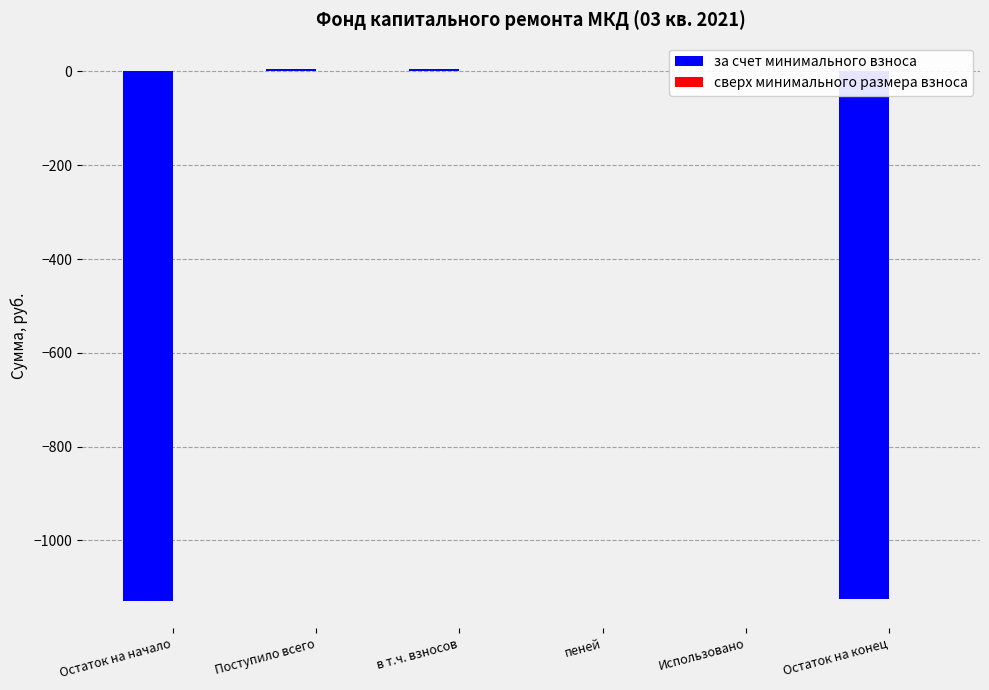

Read the value at Остаток на начало.

-1130.5